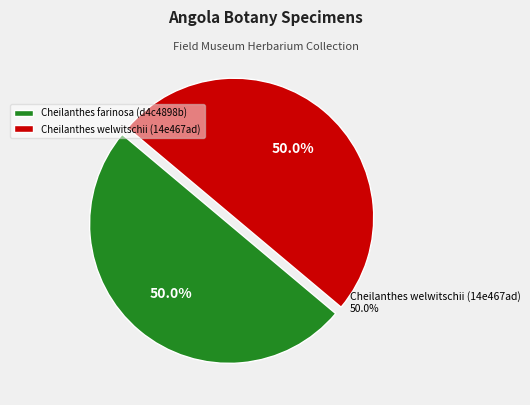

The Cheilanthes welwitschii (14e467ad) slice represents 50% of the pie. True or false?

True